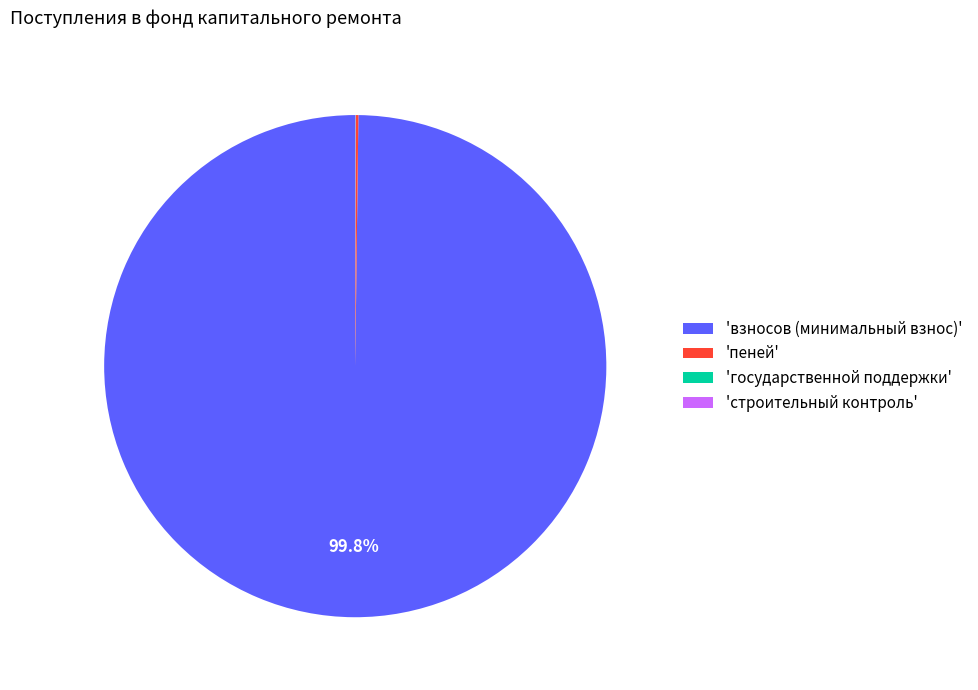

Does 'взносов (минимальный взнос)' represent more than half of the total?

Yes